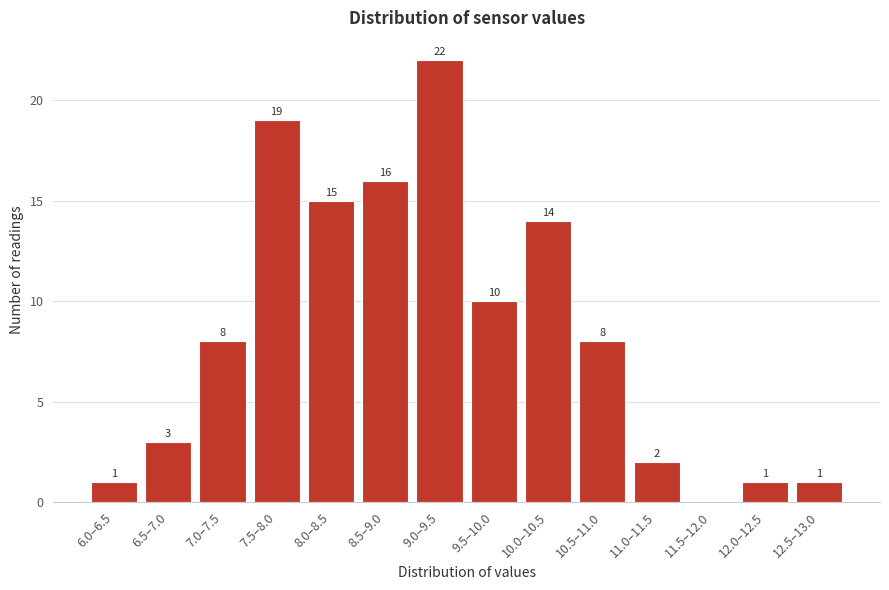

Reading left to right, what are all the values shown in this chart?

6.0–6.5=1	6.5–7.0=3	7.0–7.5=8	7.5–8.0=19	8.0–8.5=15	8.5–9.0=16	9.0–9.5=22	9.5–10.0=10	10.0–10.5=14	10.5–11.0=8	11.0–11.5=2	11.5–12.0=0	12.0–12.5=1	12.5–13.0=1